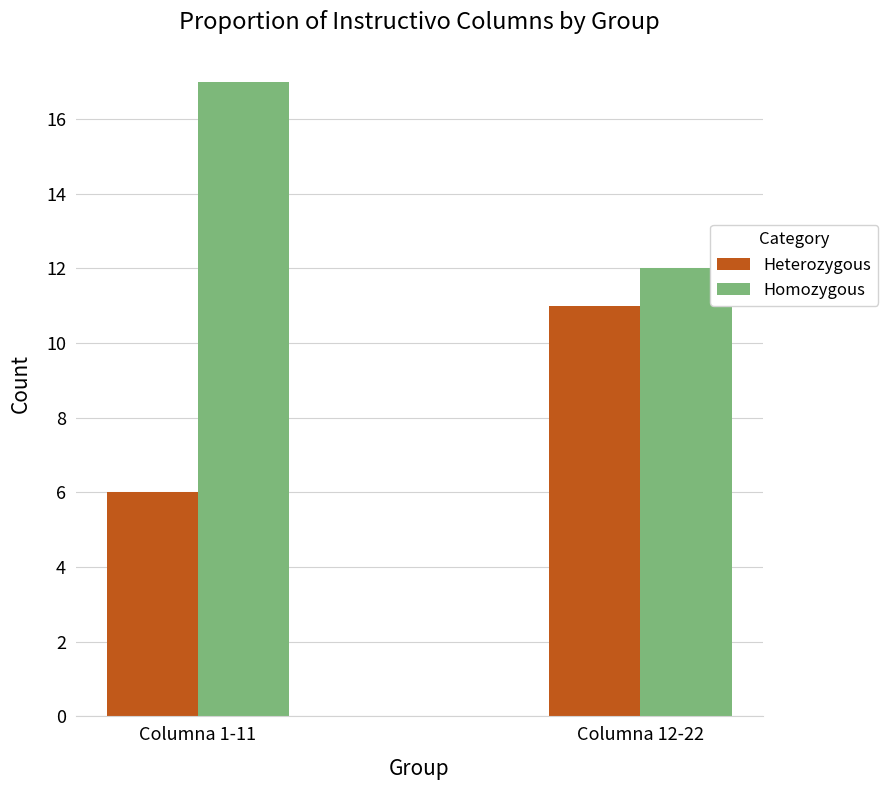

At which label does Homozygous reach its peak?

Columna 1-11